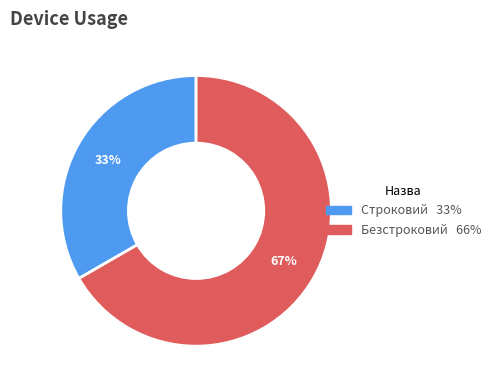

Which category has the biggest portion of the pie?

Безстроковий